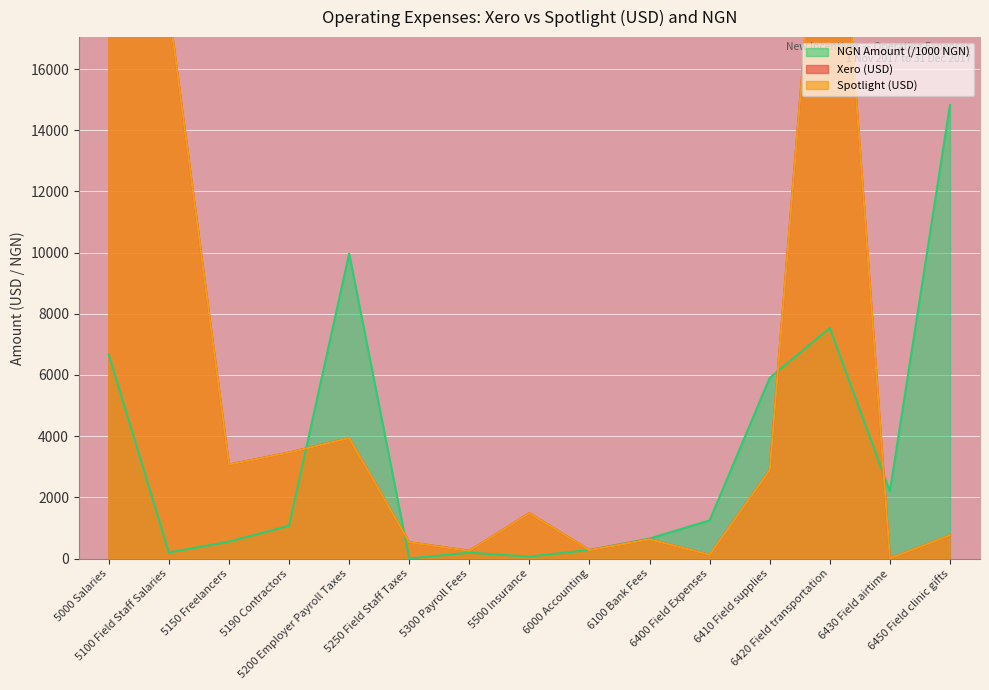

True or false: Xero (USD) has a value of 3937.5 at 5200 Employer Payroll Taxes.

True